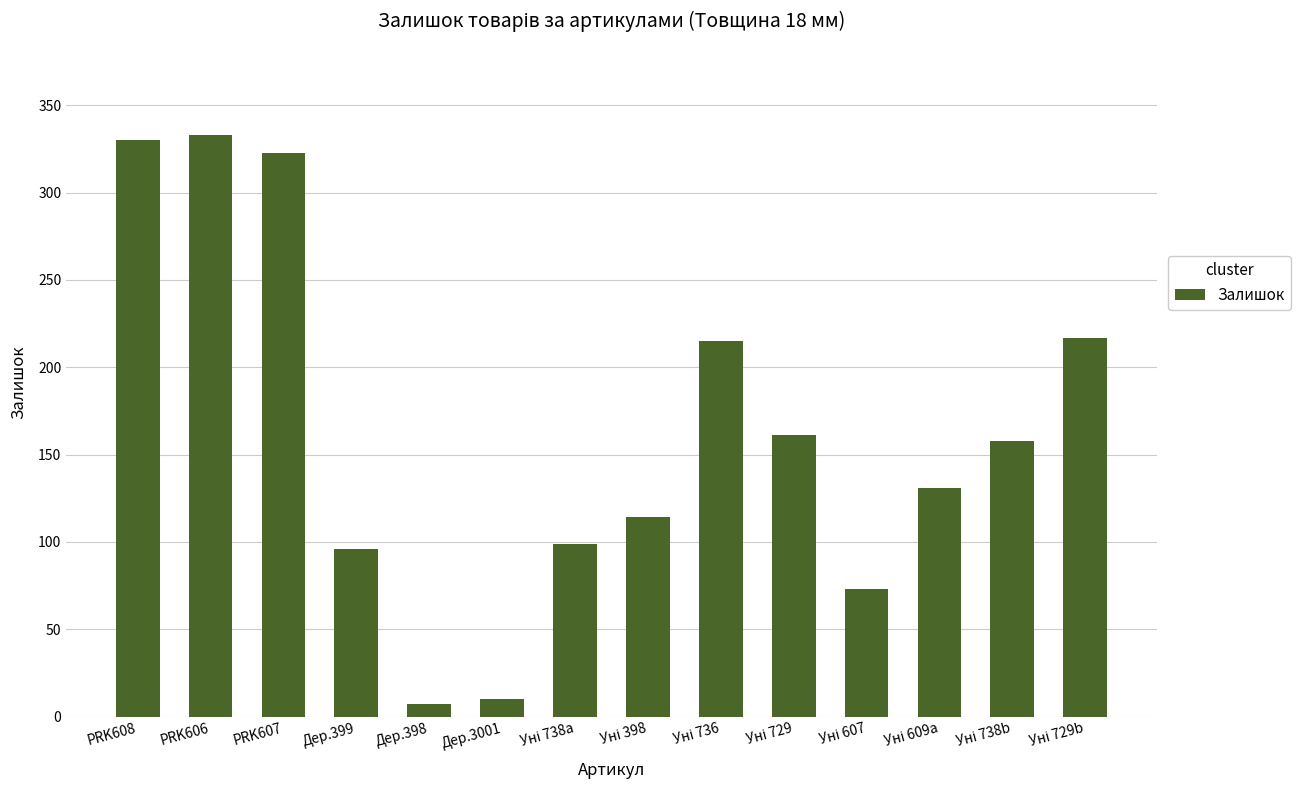

What is the value of the 3rd bar from the left?

323